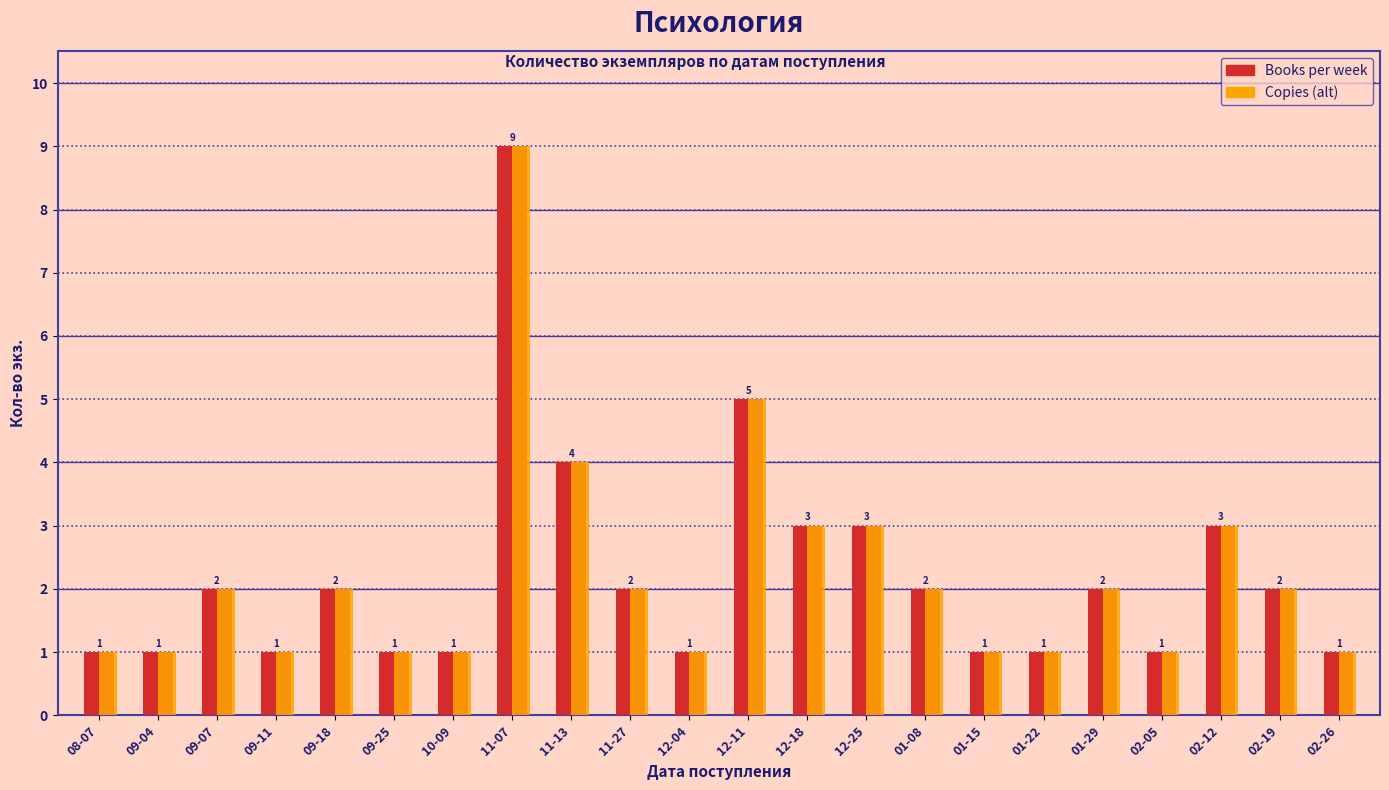

At which category does the chart reach its peak across all series?

11-07